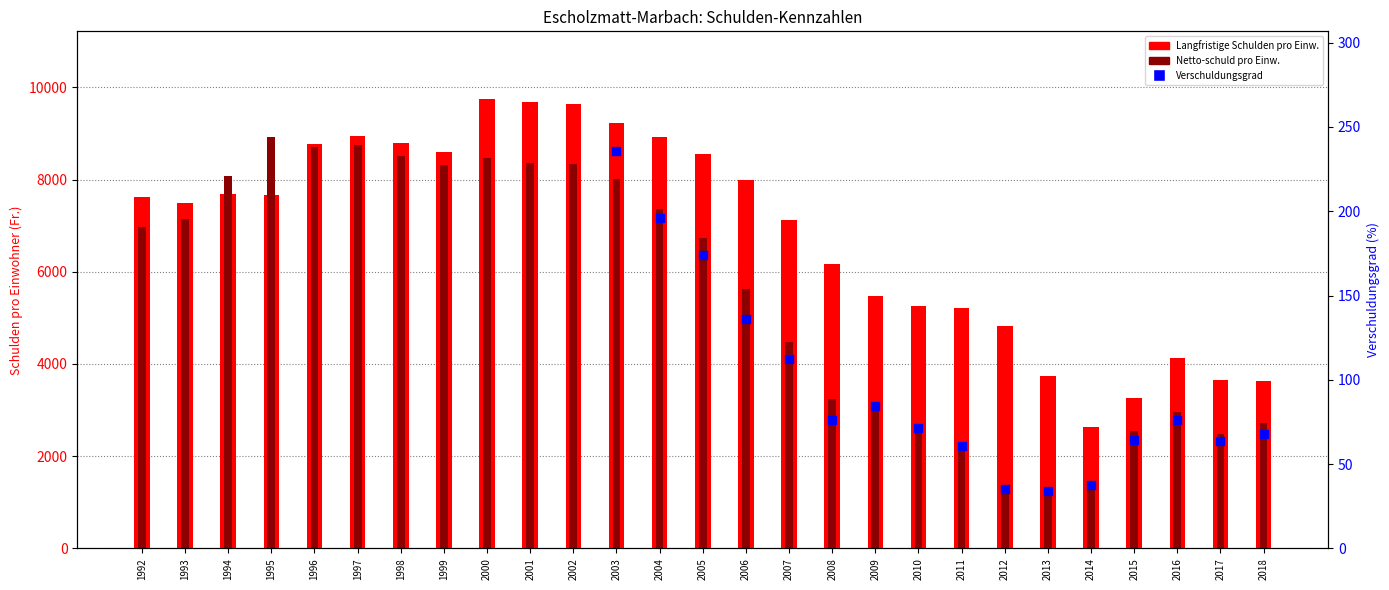

Is the value of Netto-schuld pro Einw. at 2004 greater than the value of Langfristige Schulden pro Einw. at 1997?

No